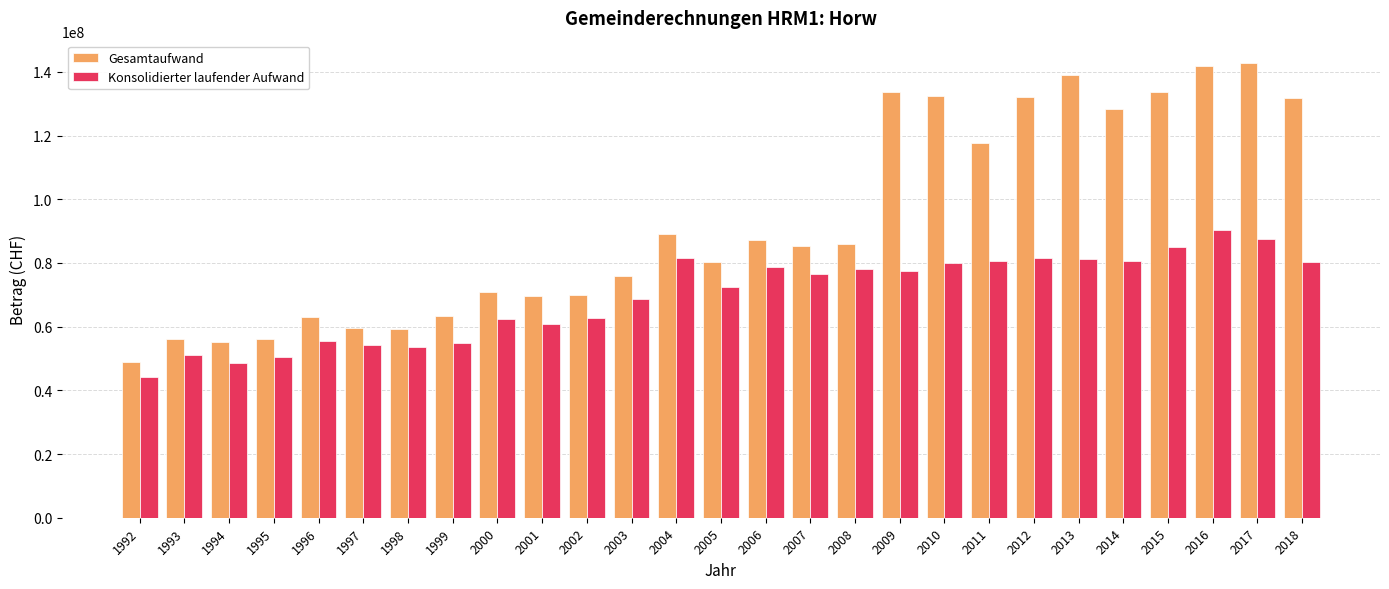

How many categories are shown in the chart?

27